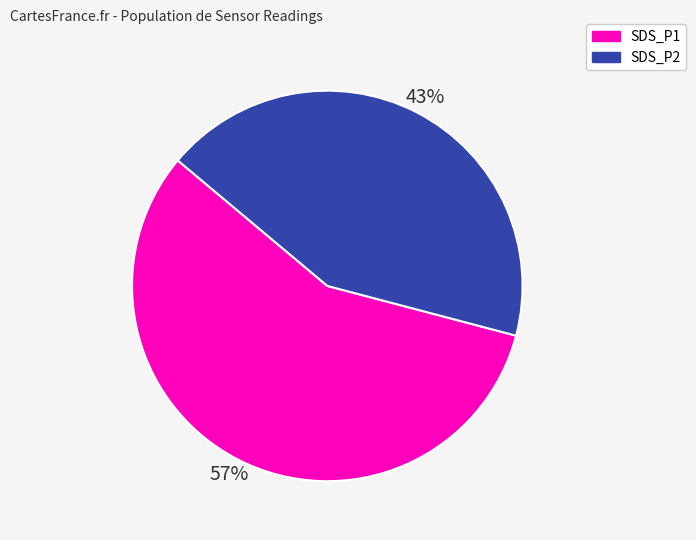

Is there a majority slice in this chart?

Yes